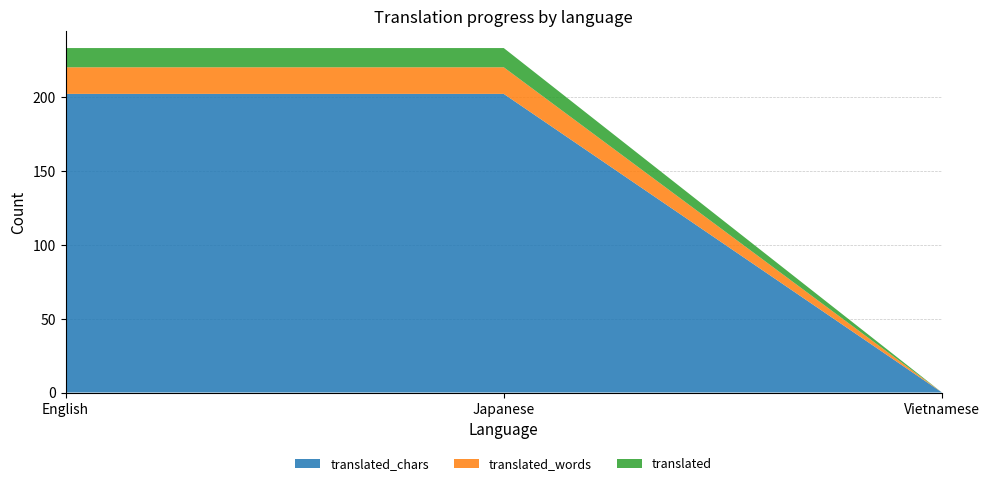

Reading left to right, transcribe all the data shown in this chart.

translated: 13	13	0
translated_words: 18	18	0
translated_chars: 202	202	0